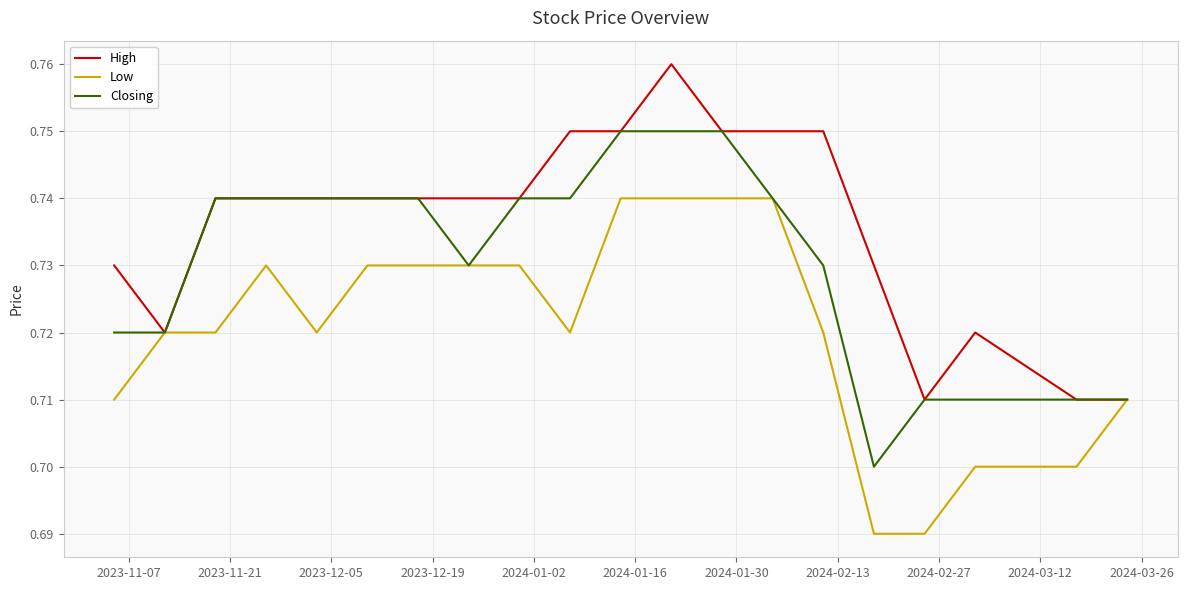

Which series has the largest total across all categories?

High